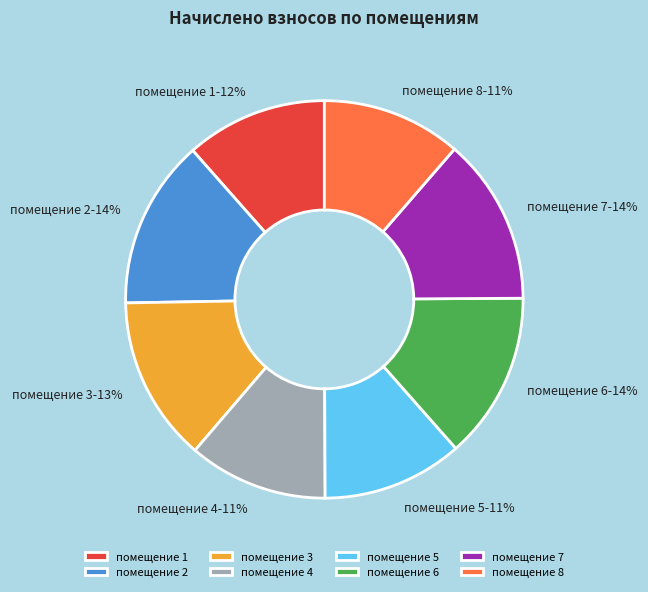

Is there a majority slice in this chart?

No